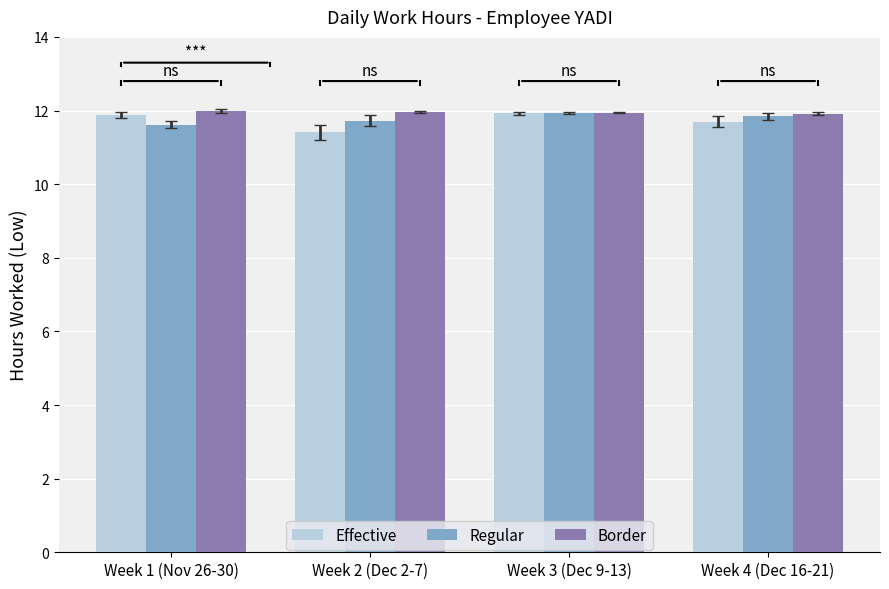

What is the spread (max minus min) of values at Week 4 (Dec 16-21)?

0.2